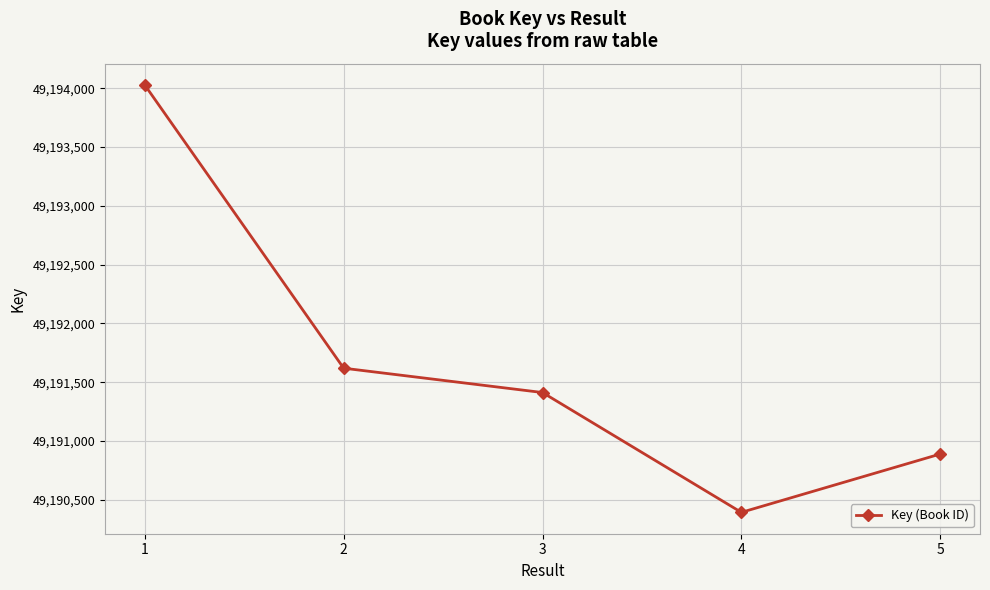

True or false: the data shows 49191412 at 3.

True